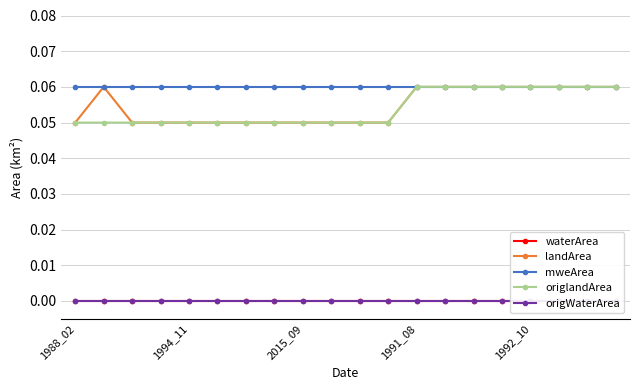

True or false: mweArea and waterArea cross at least once.

False